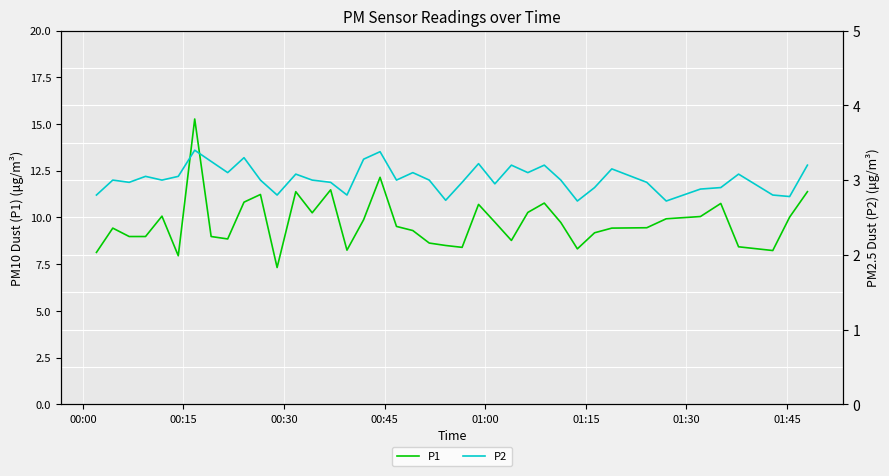

Reading right to left, list all the values displayed in this chart.

P1: 11.4	10.0	8.2	8.4	10.8	10.1	9.9	9.4	9.4	9.2	8.3	9.7	10.8	10.3	8.8	9.8	10.7	8.4	8.5	8.6	9.3	9.5	12.2	9.9	8.2	11.5	10.2	11.4	7.3	11.2	10.8	8.8	9.0	15.3	8.0	10.1	9.0	9.0	9.4	8.1
P2: 3.2	2.8	2.8	3.1	2.9	2.9	2.7	3.0	3.1	2.9	2.7	3.0	3.2	3.1	3.2	3.0	3.2	3.0	2.7	3.0	3.1	3.0	3.4	3.3	2.8	3.0	3.0	3.1	2.8	3.0	3.3	3.1	3.2	3.4	3.0	3.0	3.0	3.0	3.0	2.8